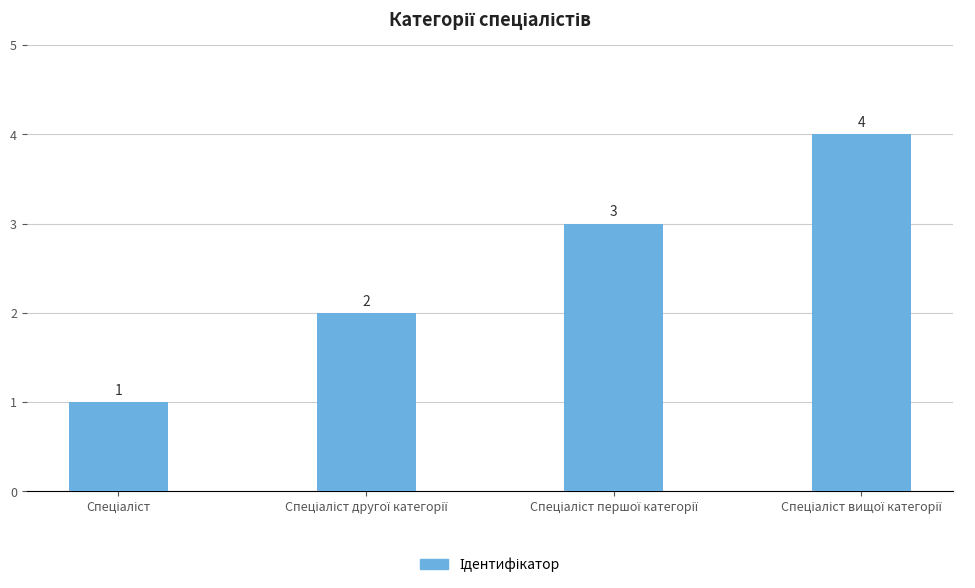

How many values are between 2 and 4?

3